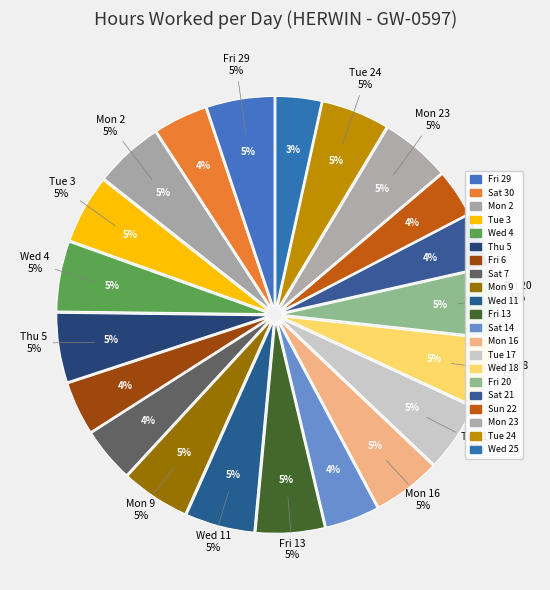

The Mon 2 slice represents 1% of the pie. True or false?

False